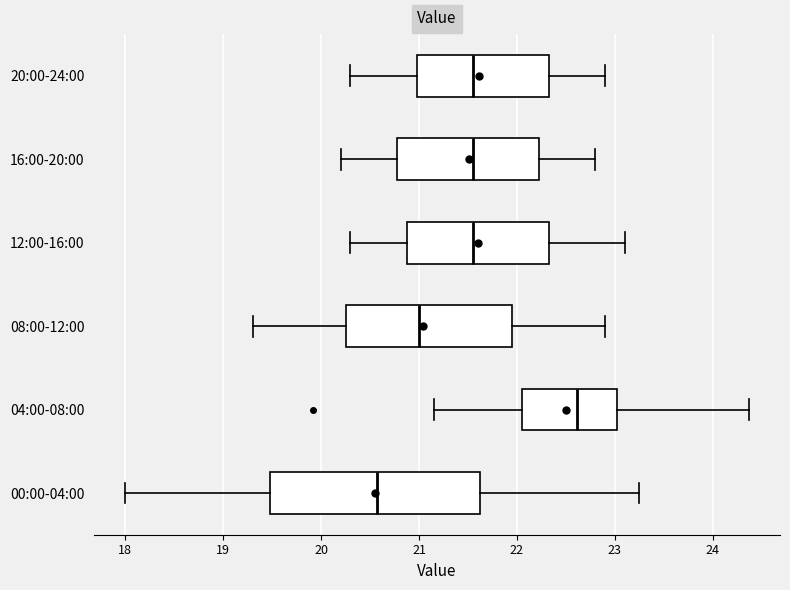

Reading bottom to top, transcribe this box plot: for each box, give where its median line is, the range the box spans, and where its two whiskers end, as read against the x-axis. The values are not printed on the chart, so give them approximately, as read against the axis.

00:00-04:00: median 20.6, box 19.5 to 21.6, whiskers 18.0 to 23.3
04:00-08:00: median 22.6, box 22.1 to 23.0, whiskers 21.2 to 24.4
08:00-12:00: median 21.0, box 20.3 to 22.0, whiskers 19.3 to 22.9
12:00-16:00: median 21.6, box 20.9 to 22.3, whiskers 20.3 to 23.1
16:00-20:00: median 21.6, box 20.8 to 22.2, whiskers 20.2 to 22.8
20:00-24:00: median 21.6, box 21.0 to 22.3, whiskers 20.3 to 22.9